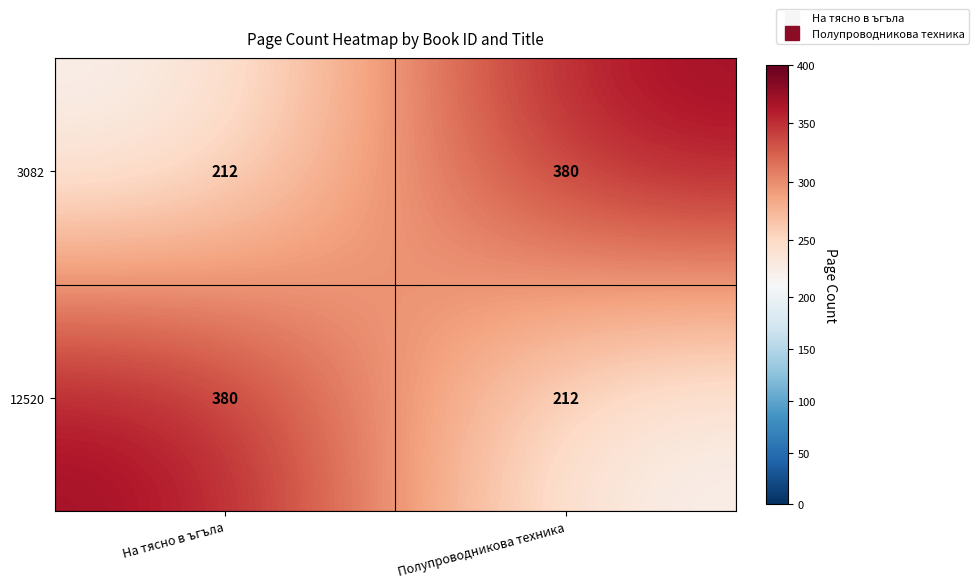

What is the maximum value shown in the chart?

380